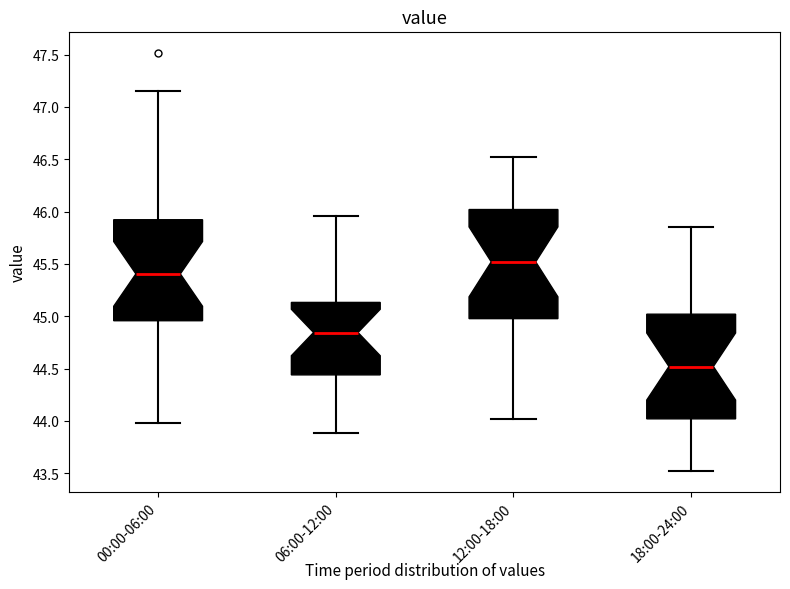

Which box has the highest median line?

12:00-18:00